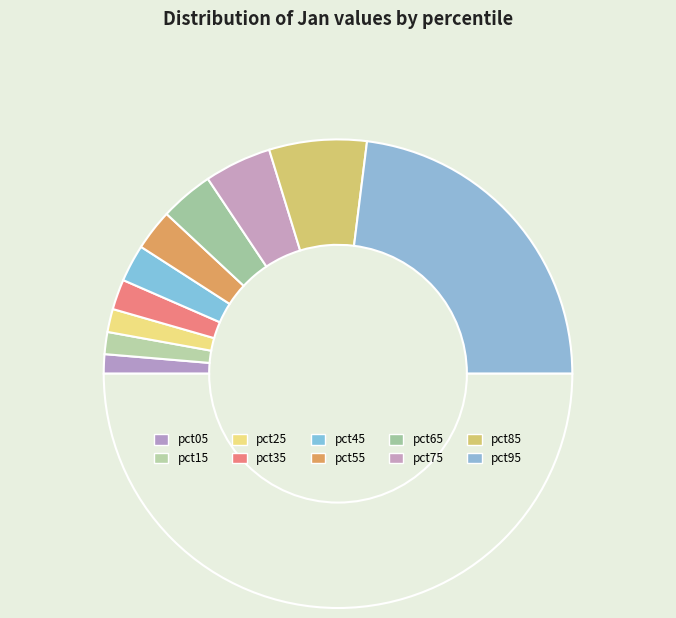

Rank the categories by value from highest to lowest.

pct95, pct85, pct75, pct65, pct55, pct45, pct35, pct25, pct15, pct05